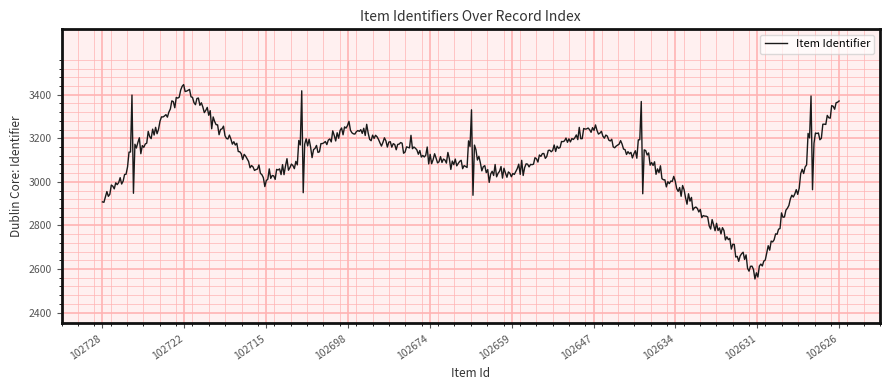

Is this an area chart (filled region under the line)?

No